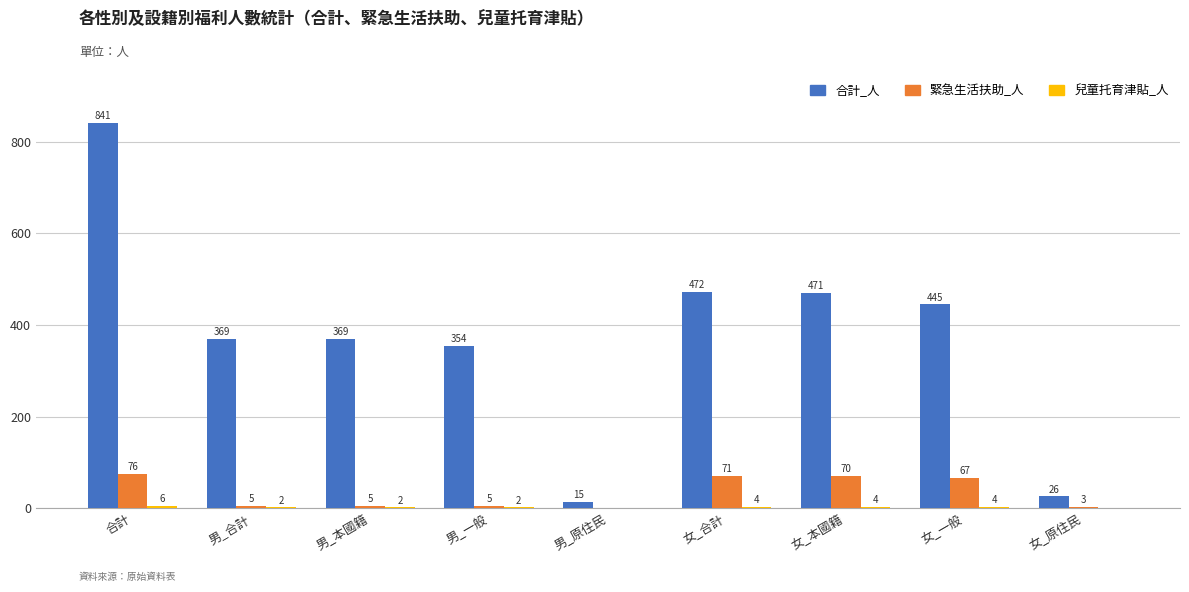

Is it true that 合計_人 equals 369 at 男_本國籍?

True